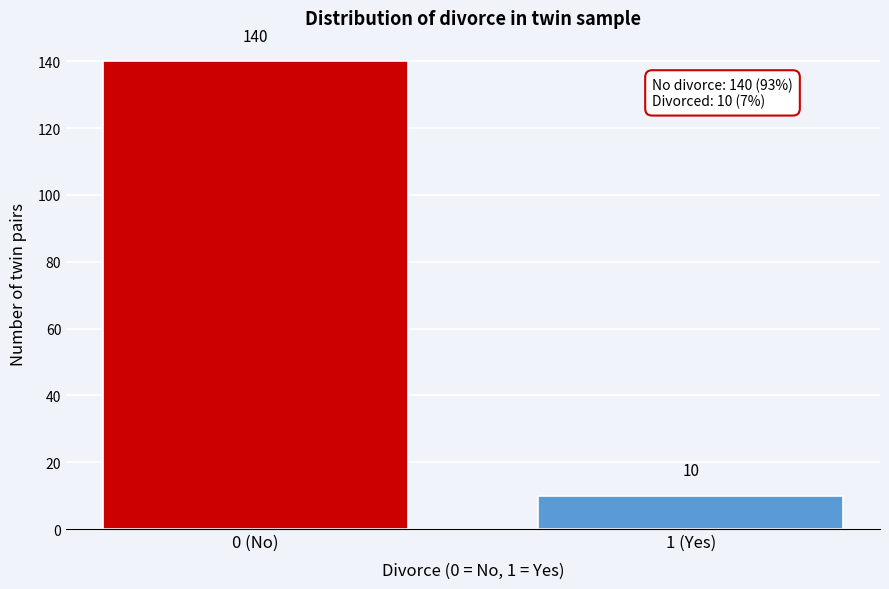

Reading left to right, what are all the values shown in this chart?

0 (No)=140	1 (Yes)=10